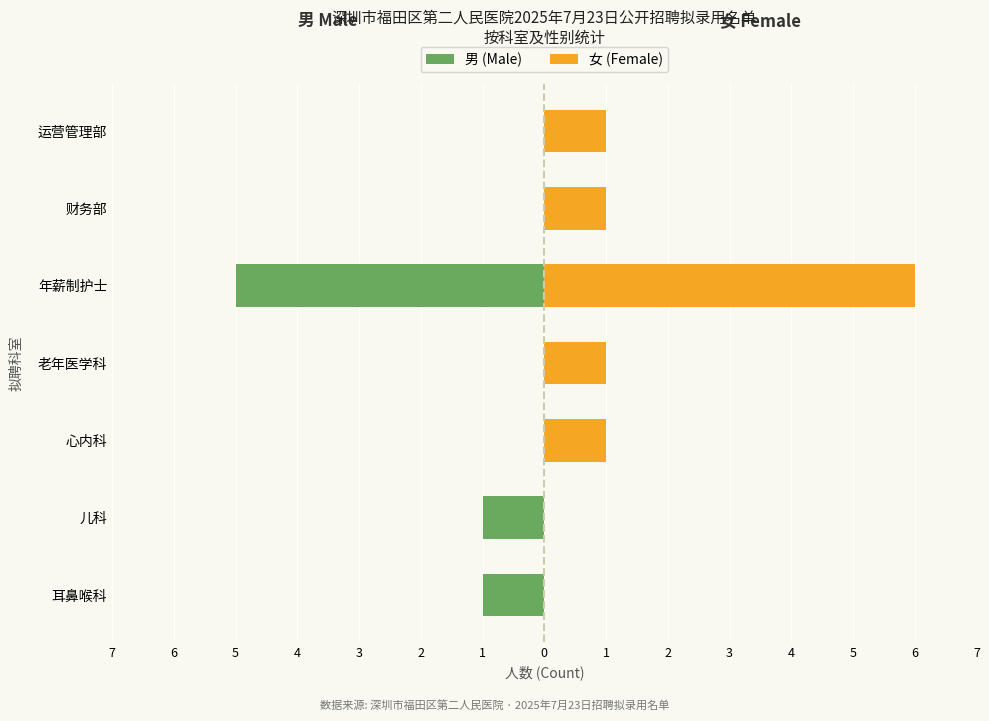

What is the difference between the second highest and minimum values in the 女 (Female) series?

1